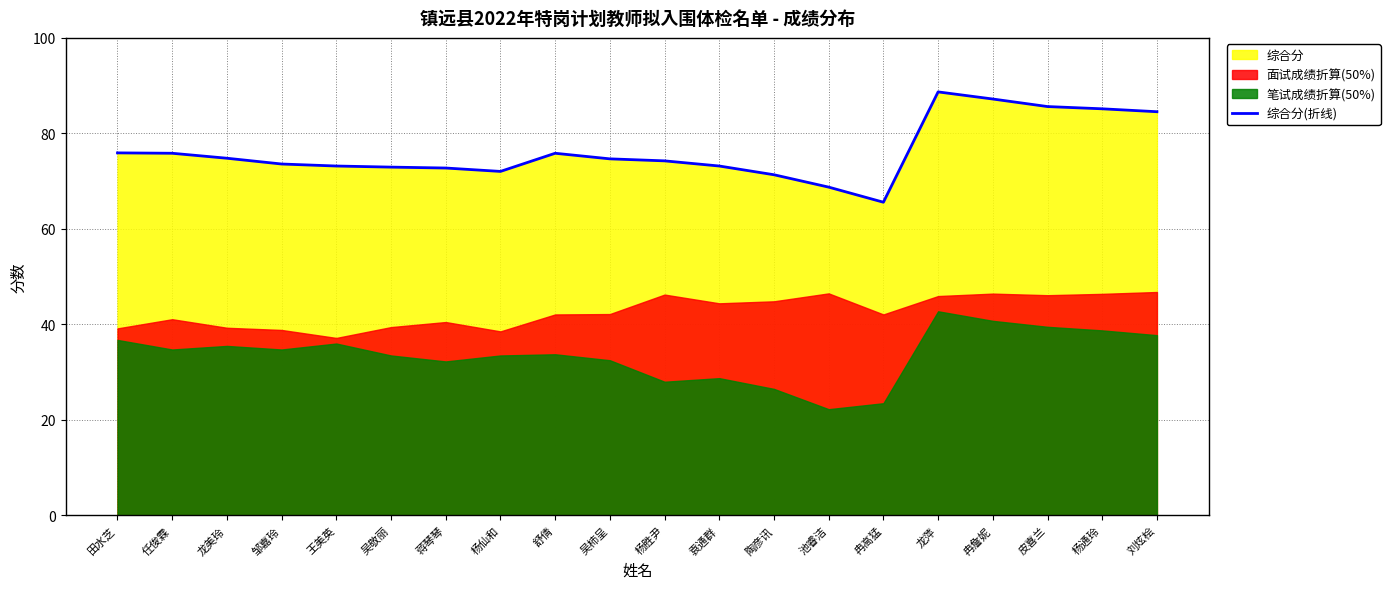

List the labels in order of value, largest first.

龙萍, 冉詹妮, 皮喜兰, 杨通玲, 刘炫桧, 田水芝, 任俊霖, 舒倩, 龙美玲, 吴柿呈, 杨胜尹, 邹嘉玲, 王美英, 袁通群, 吴敬丽, 蒋琴琴, 杨仙和, 陶彦讯, 池睿洁, 冉高猛